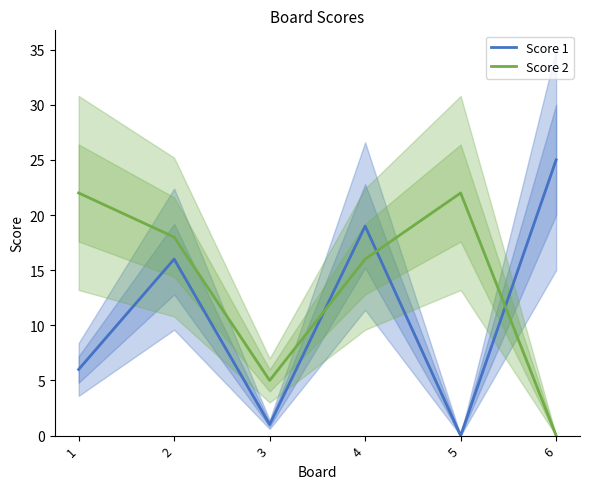

Reading left to right, extract all data points from this chart.

Score 1: 1=6	2=16	3=1	4=19	5=0	6=25
Score 2: 1=22	2=18	3=5	4=16	5=22	6=0